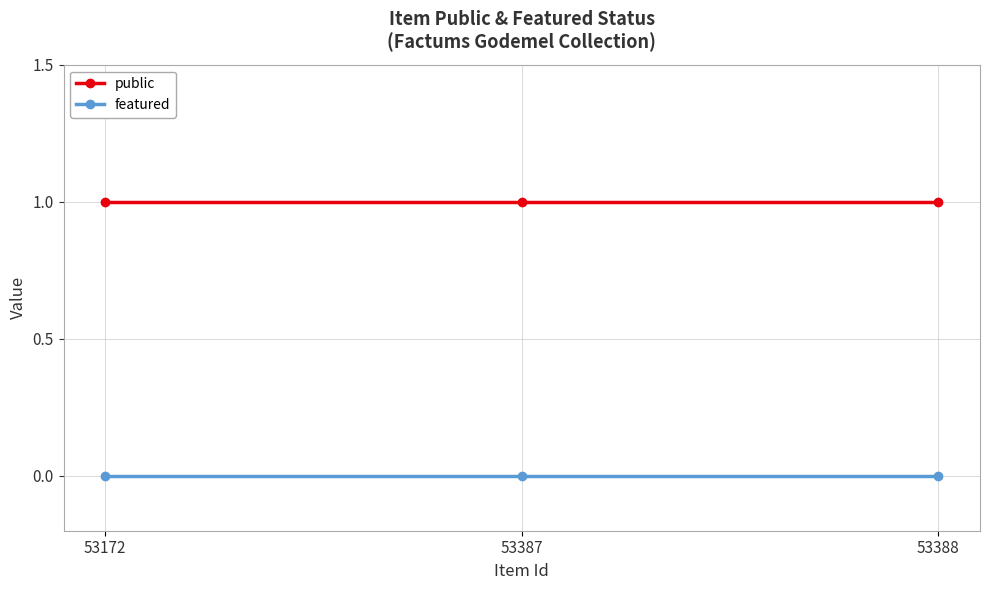

Is it true that public equals 1 at 53172?

True